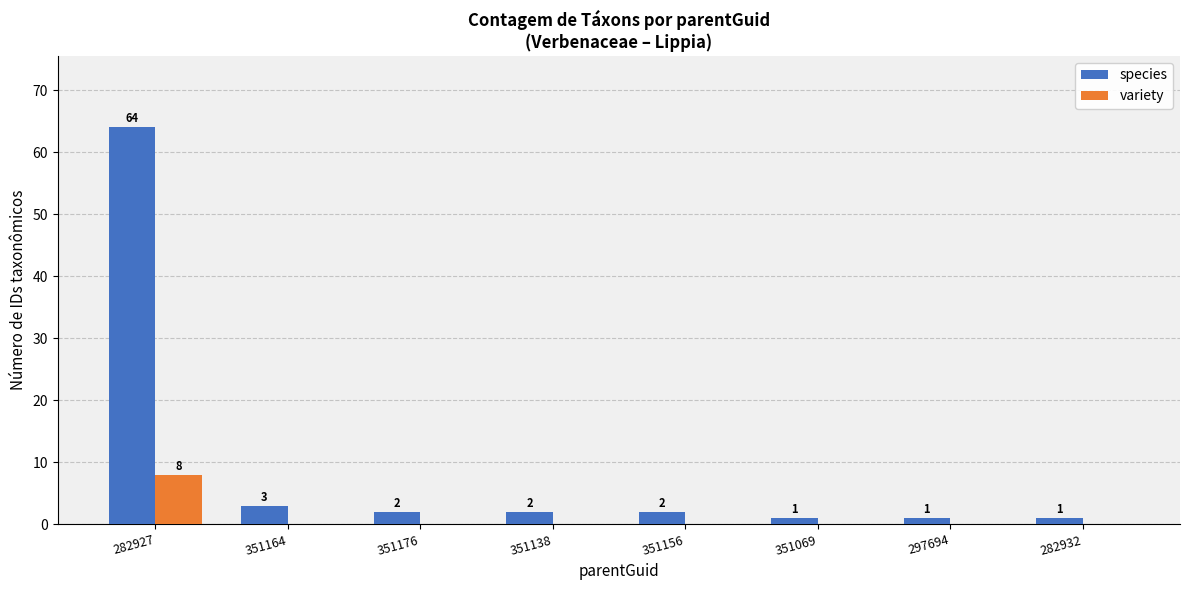

Which series changed the most between 351176 and 351069?

species